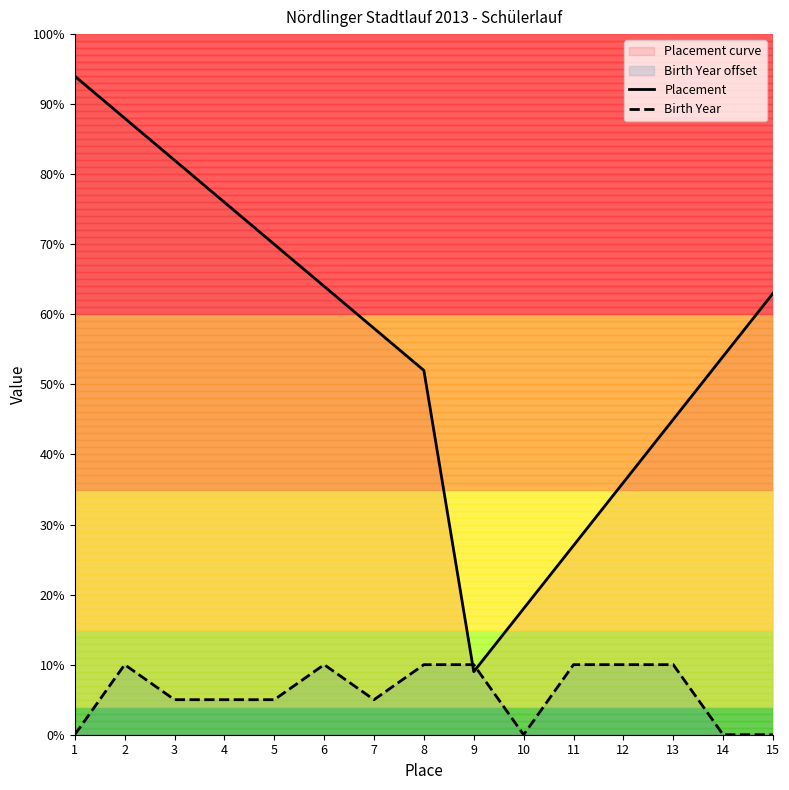

How many values in the Placement series are below 58?

7